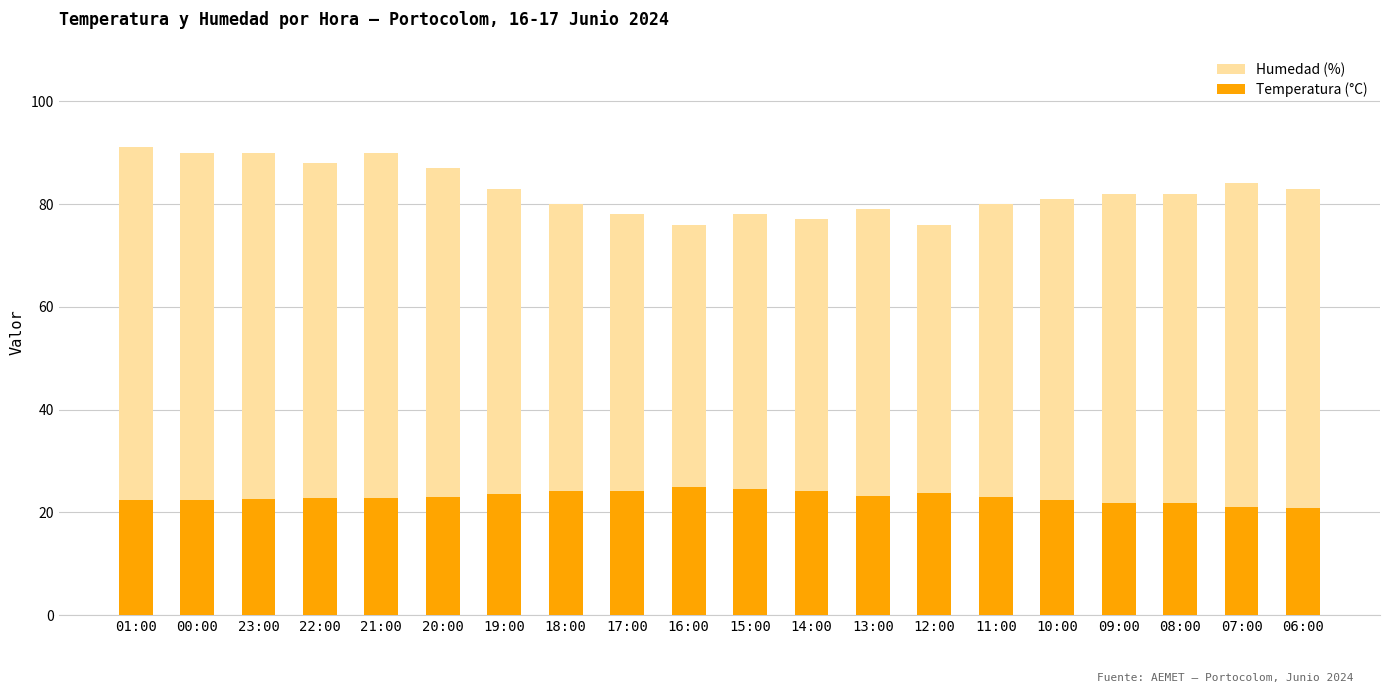

Which series has the largest total across all categories?

Humedad (%)